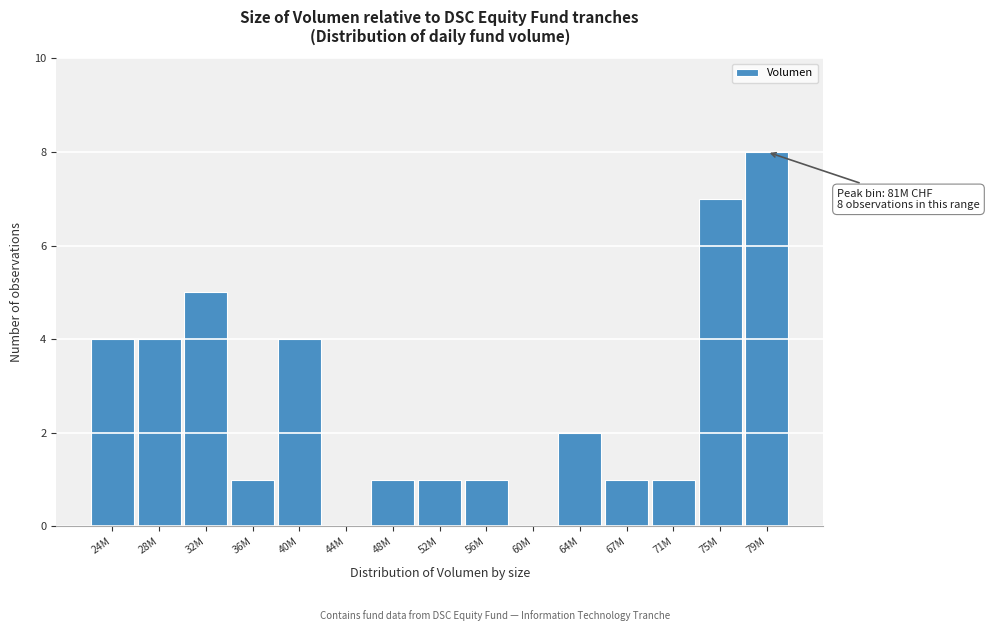

Reading left to right, list all the values displayed in this chart.

24M=4	28M=4	32M=5	36M=1	40M=4	44M=0	48M=1	52M=1	56M=1	60M=0	64M=2	67M=1	71M=1	75M=7	79M=8